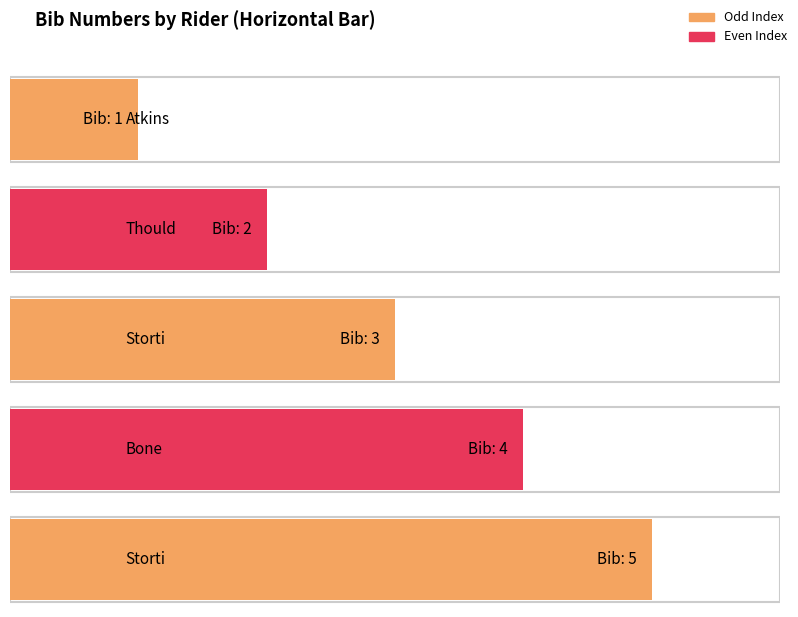

The value at Thould is 2. True or false?

True